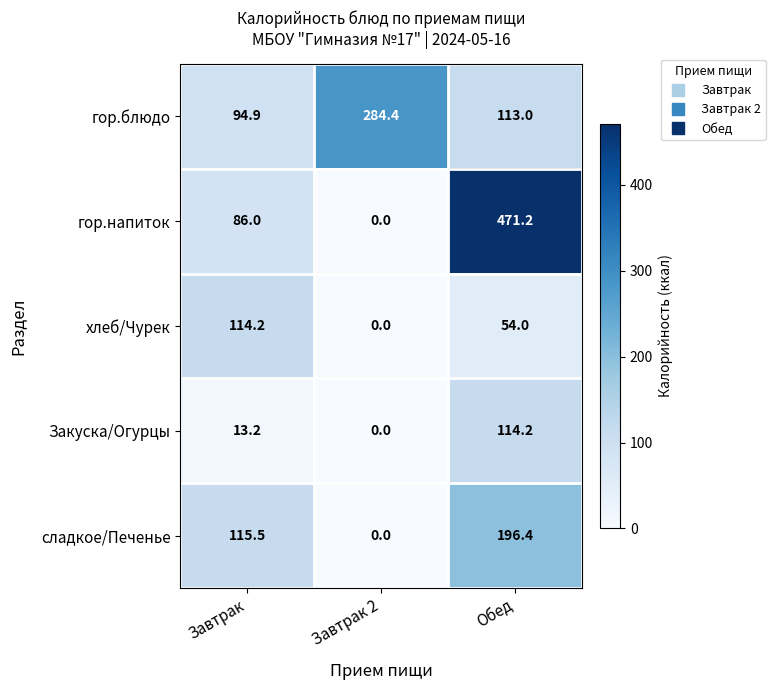

Which series has the largest total across all categories?

гор.напиток